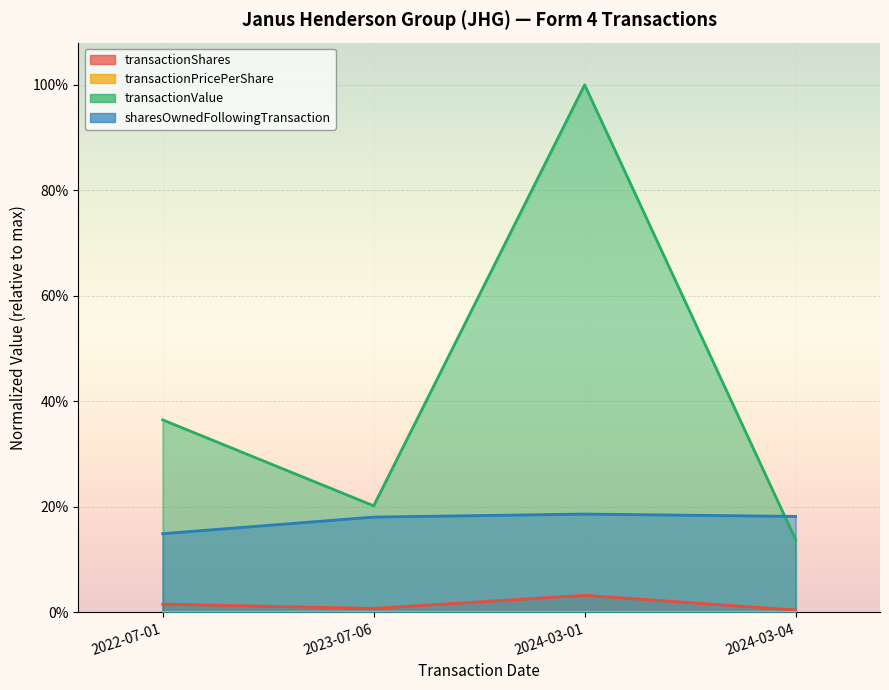

At which label is transactionValue closest to 0?

2024-03-04